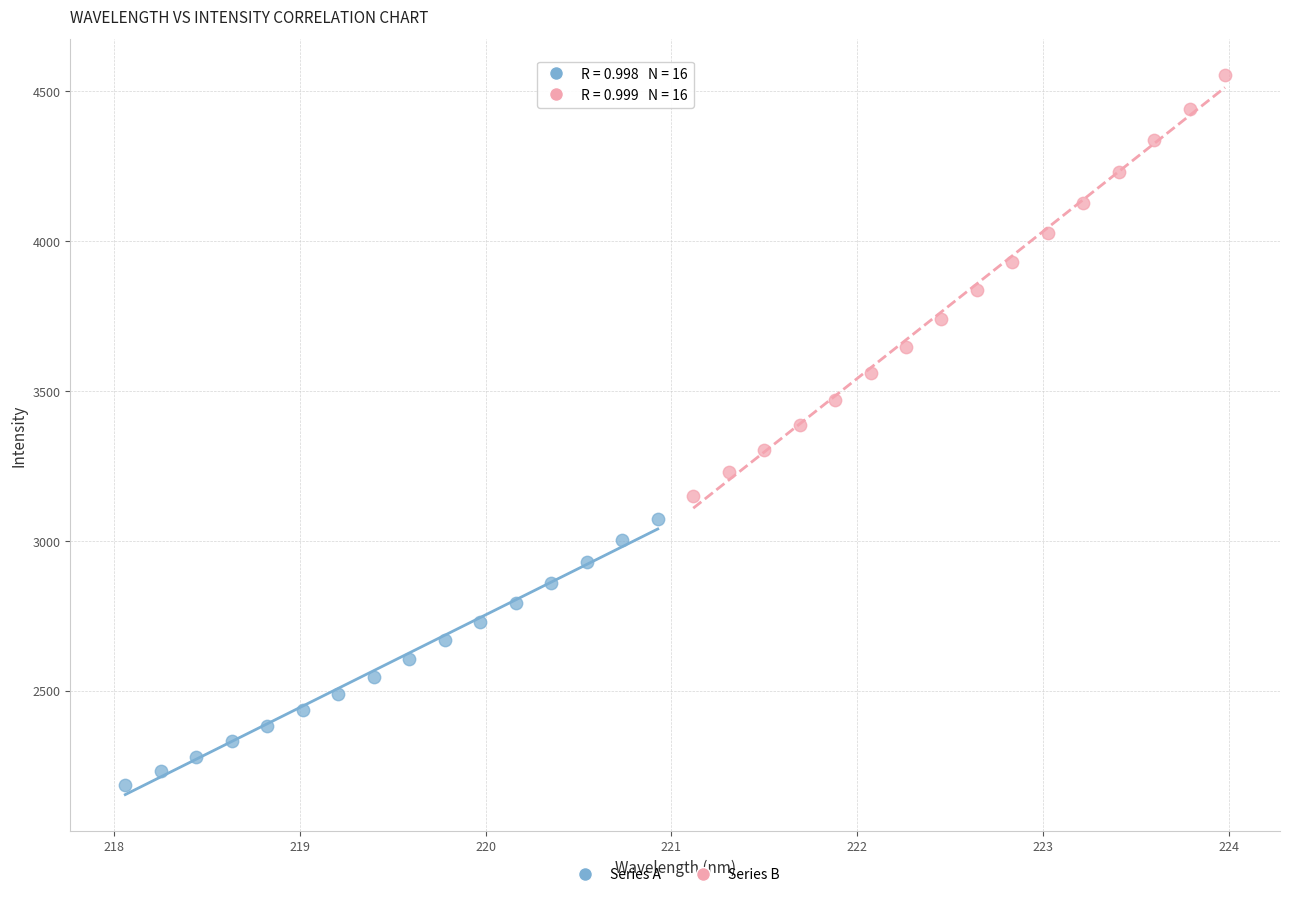

Which series has the largest Y range (max minus min)?

Series B